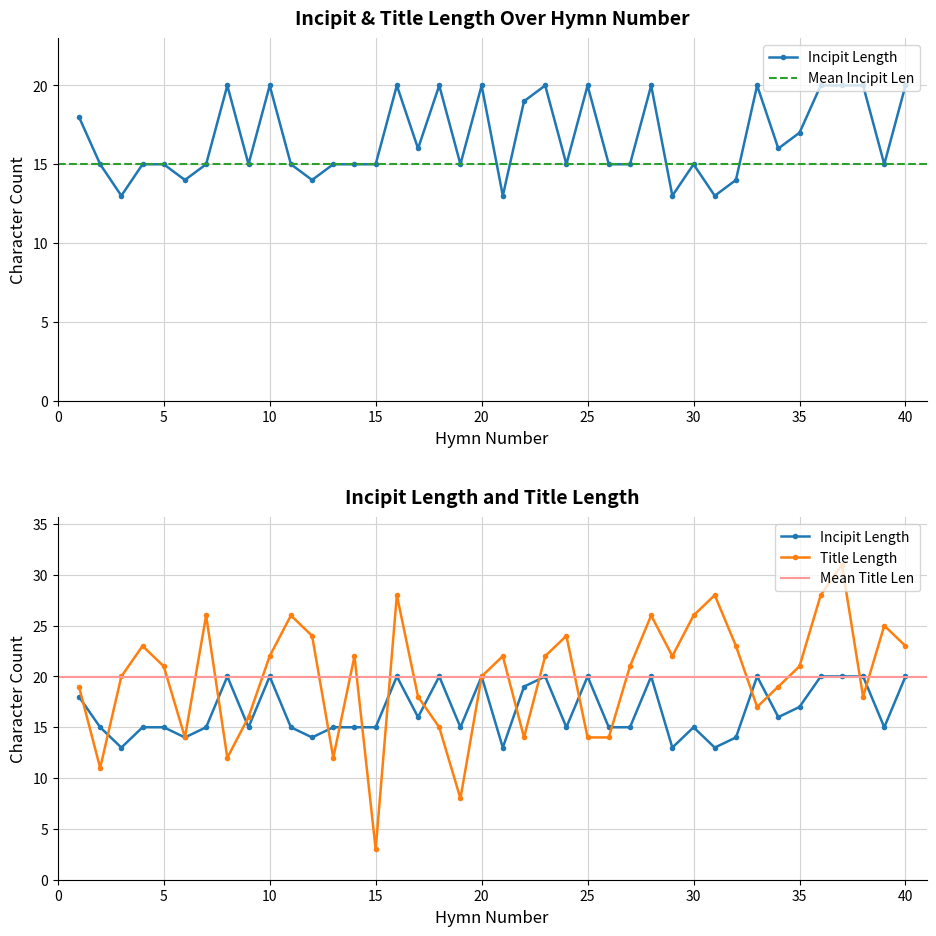

Which series has the largest total across all categories?

Title Length